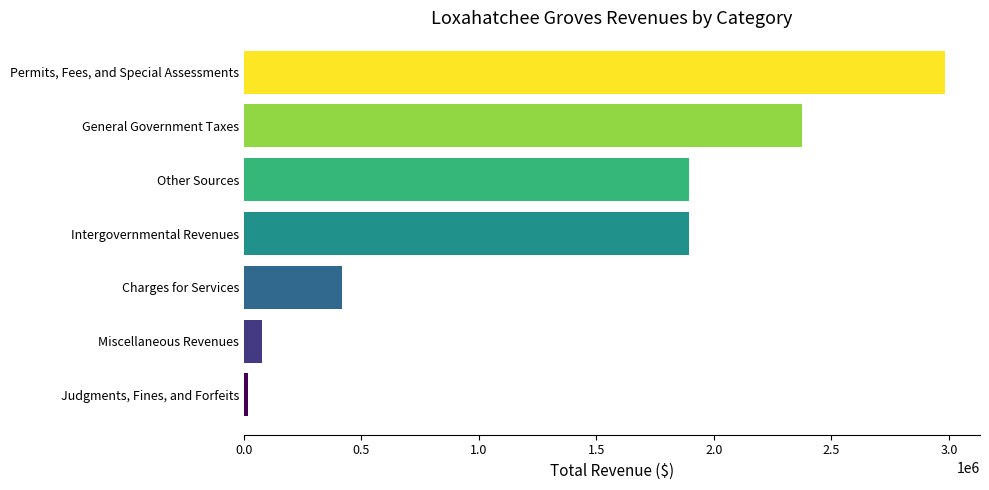

Is it true that the value at Permits, Fees, and Special Assessments is 2983288?

True